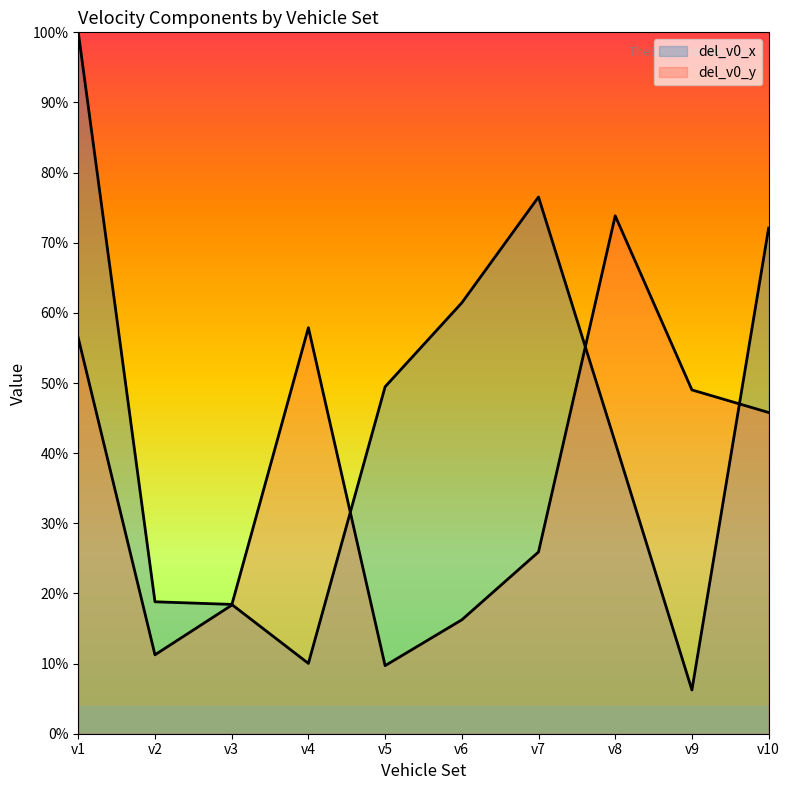

Rank the series by their maximum value, from highest to lowest.

del_v0_x, del_v0_y